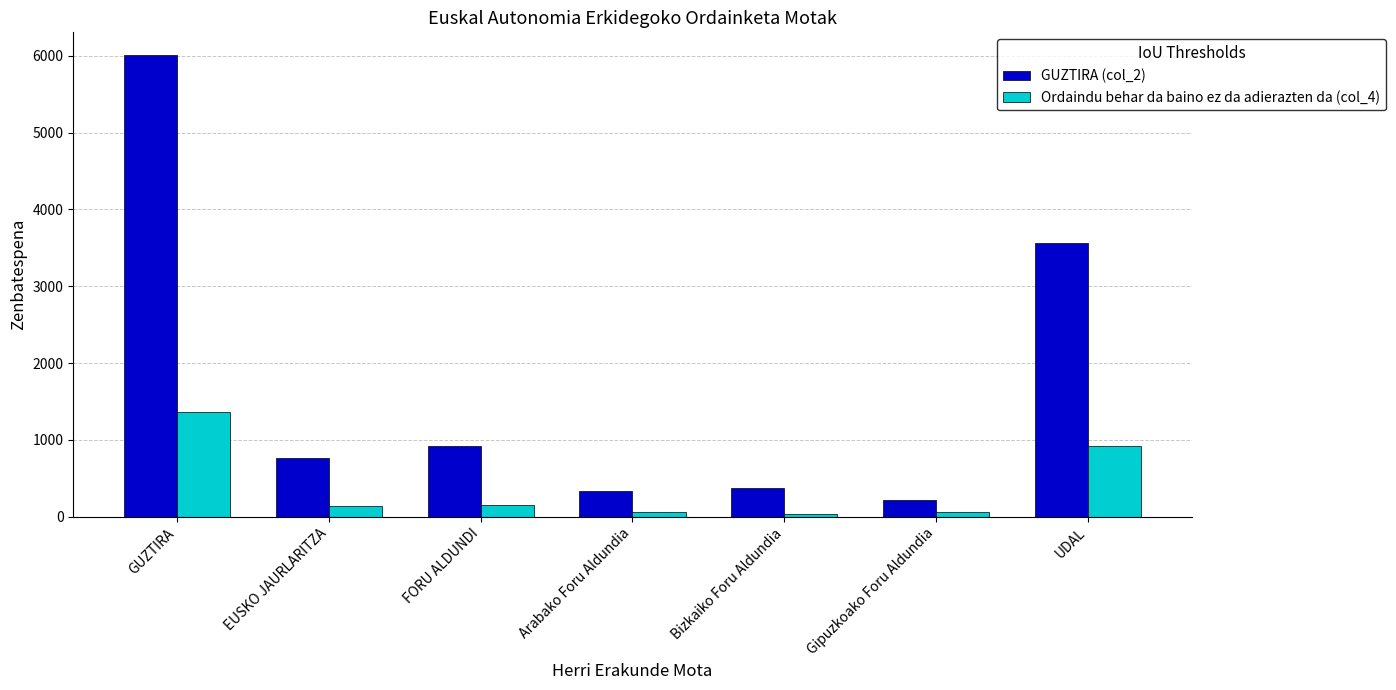

Which series changed the most between GUZTIRA and EUSKO JAURLARITZA?

GUZTIRA (col_2)